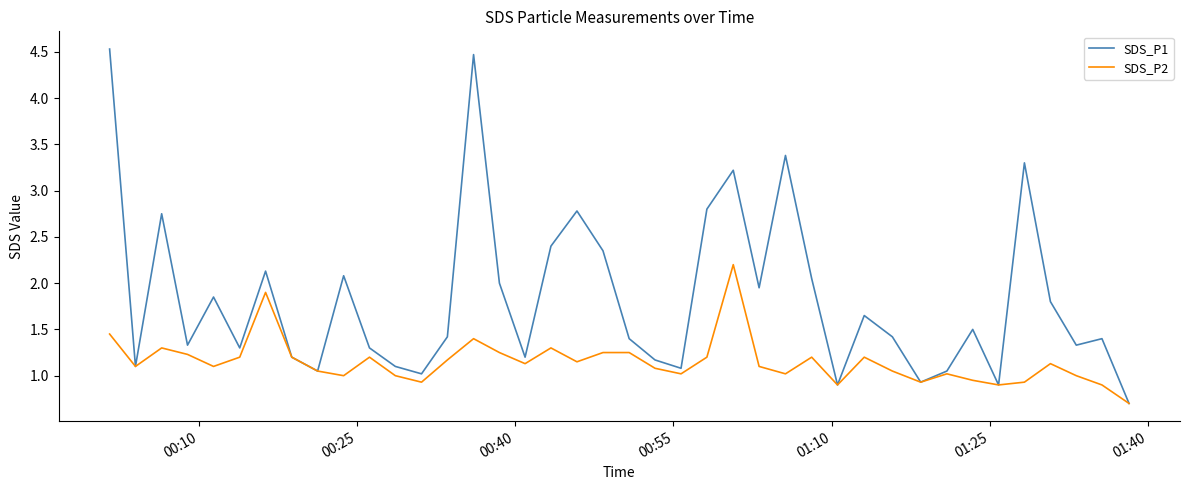

What is the sum of all SDS_P2 values?

46.0